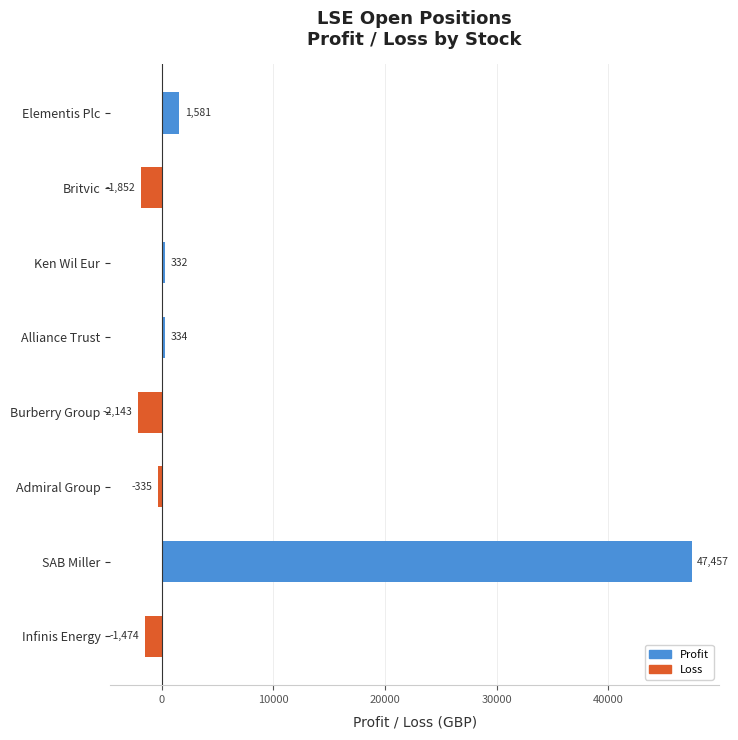

List the labels in order of value, smallest first.

Burberry Group, Britvic, Infinis Energy, Admiral Group, Ken Wil Eur, Alliance Trust, Elementis Plc, SAB Miller